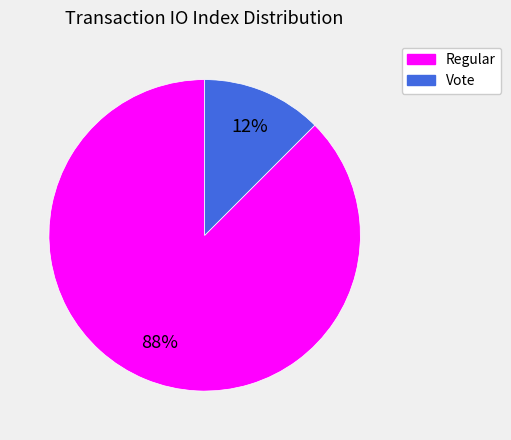

What is the smallest slice in the pie chart?

Vote